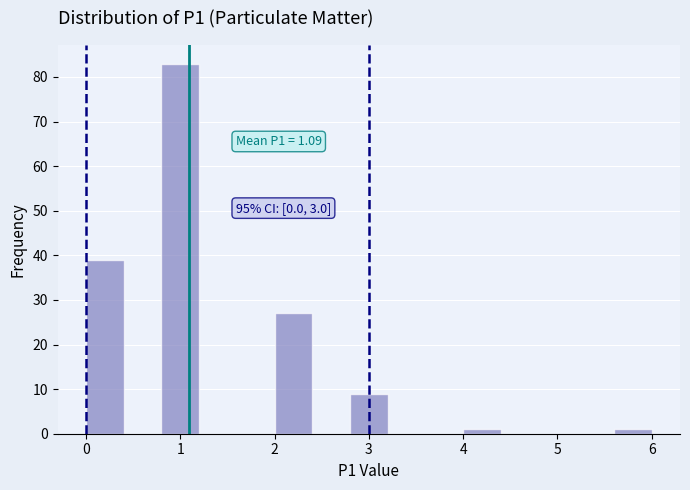

Over which range of the x-axis is the bar tallest?

0.8 to 1.2